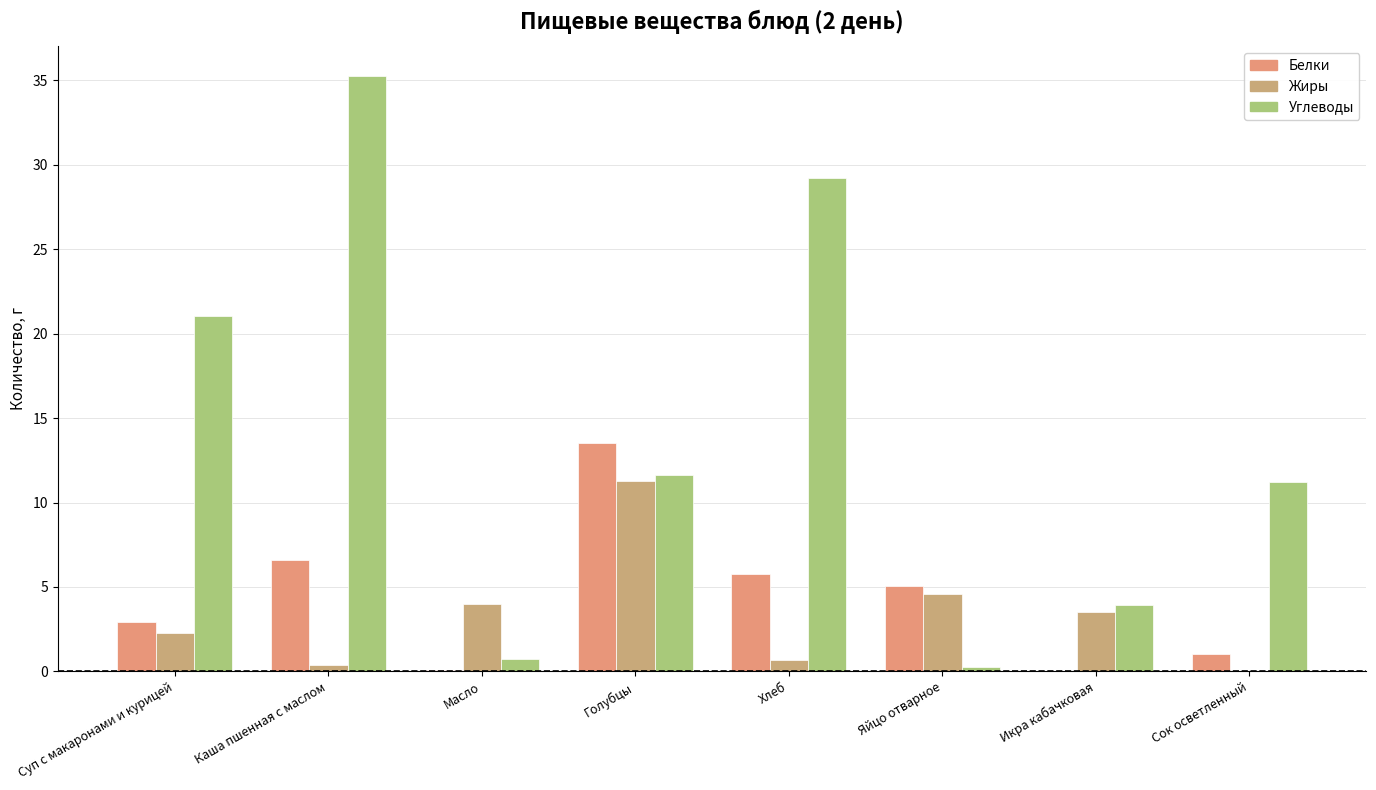

Count the number of data series in this chart.

3